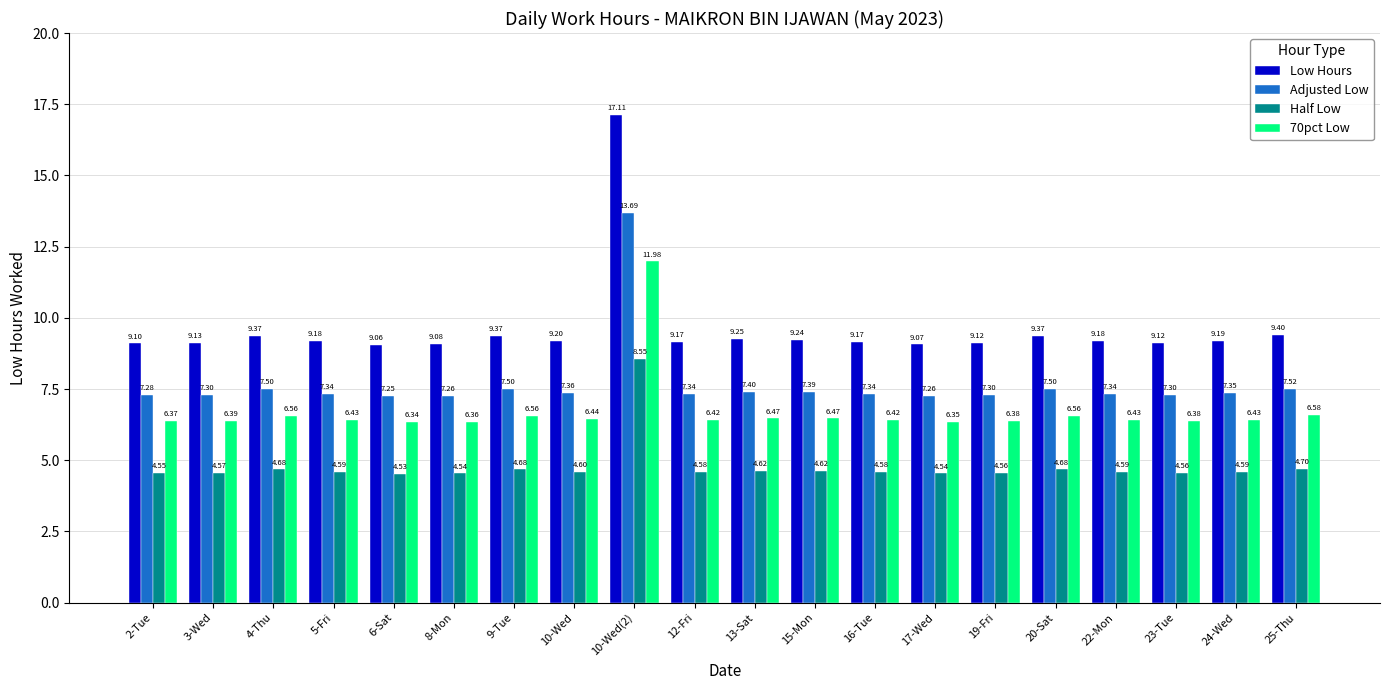

What is the value of the Adjusted Low bar at the 6th from the left?

7.3